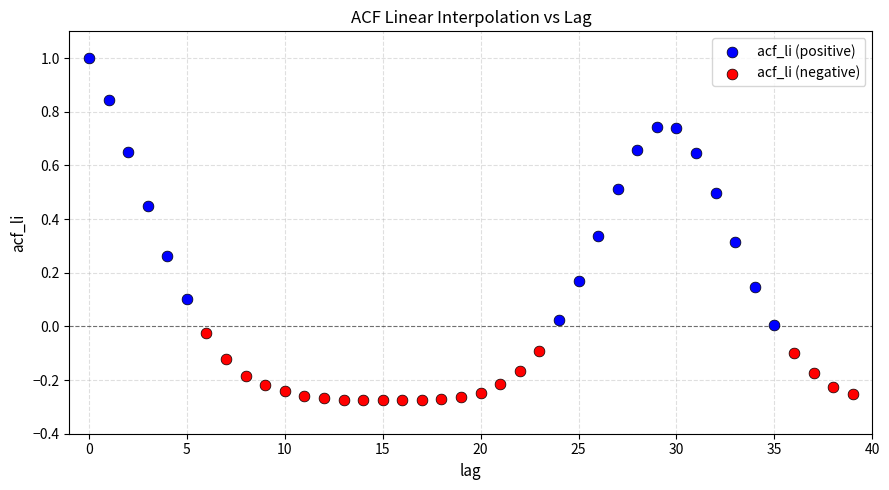

Which series has the largest Y range (max minus min)?

acf_li (positive)